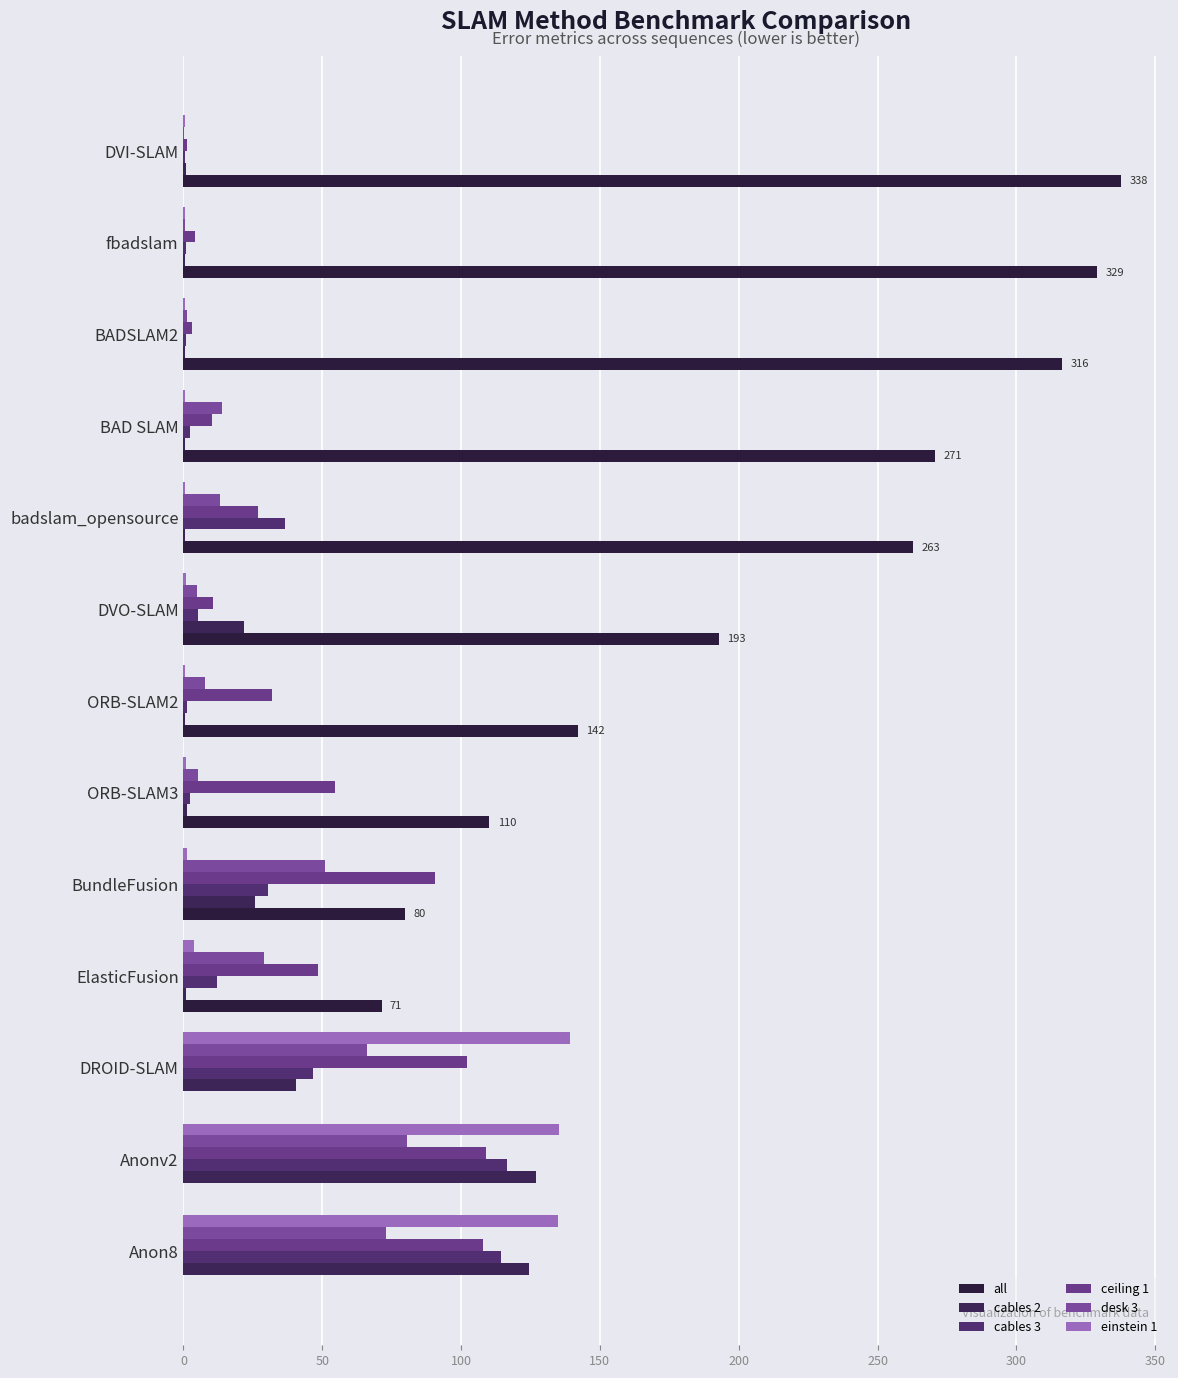

Count the number of categories in the chart.

13